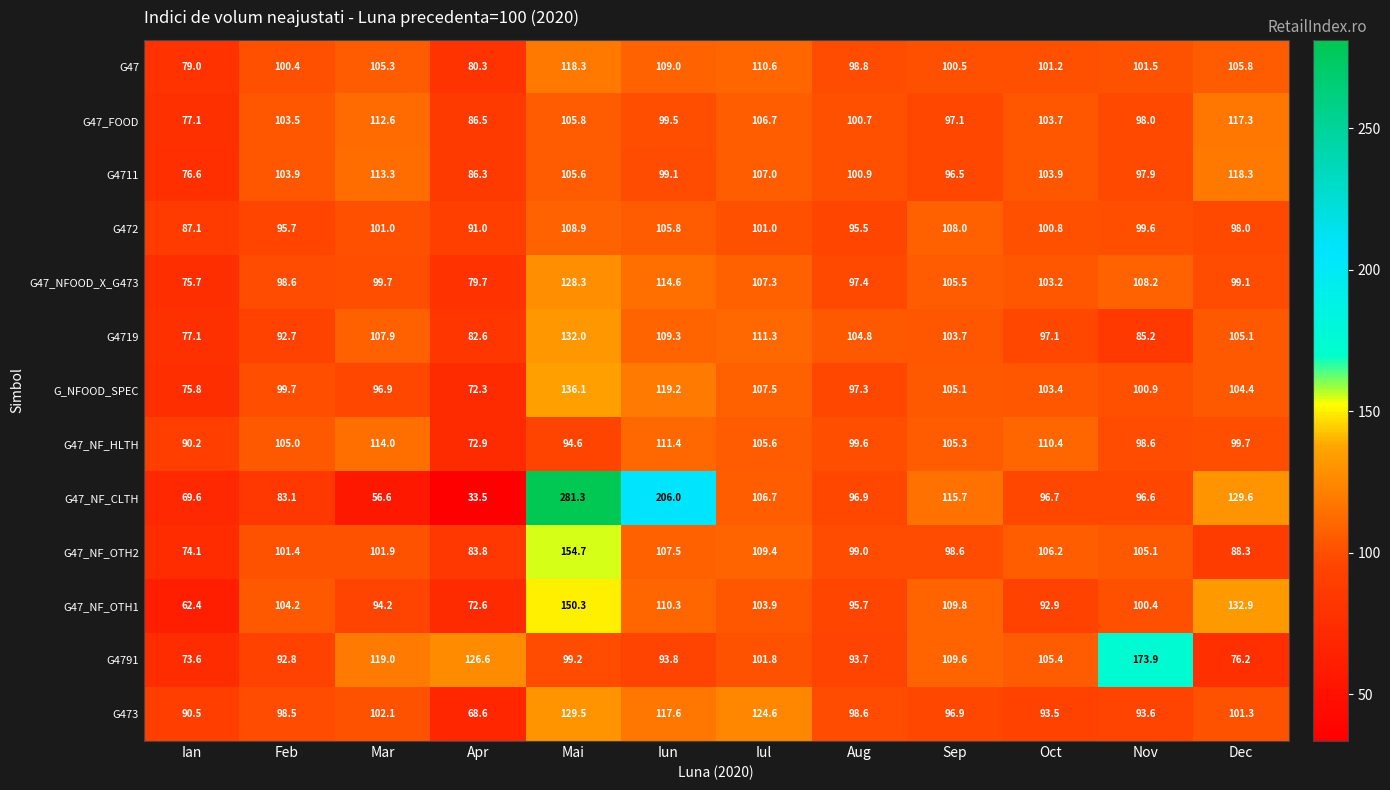

How many data points in G4719 are above 104?

6